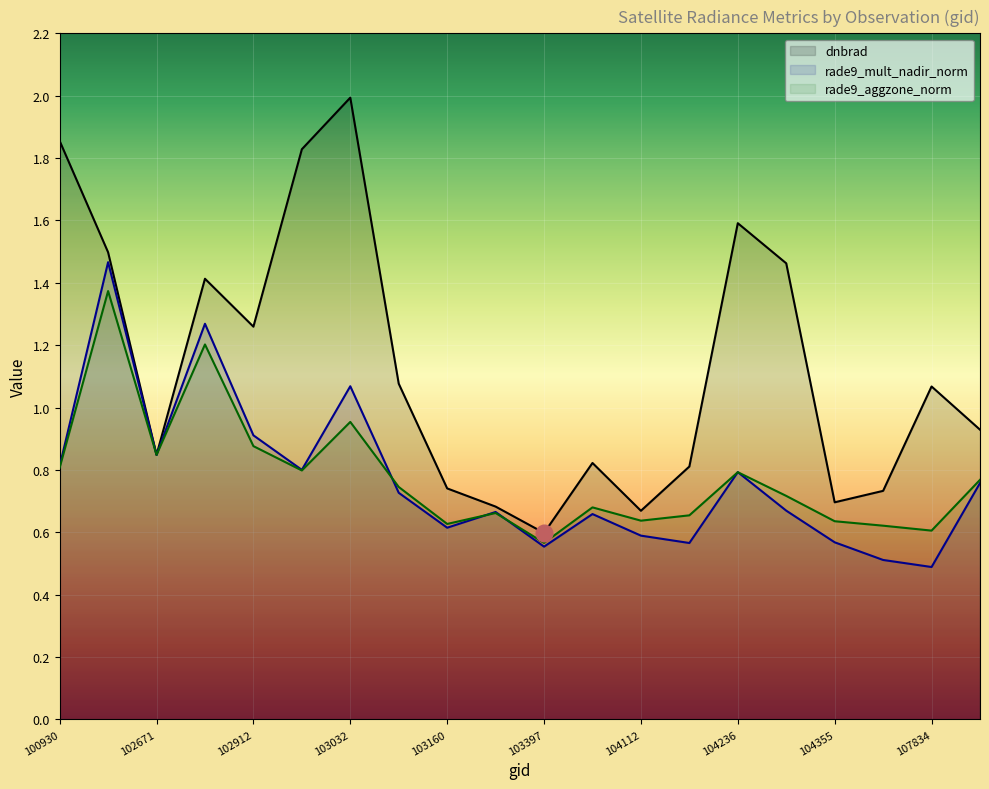

What is the average value of the rade9_aggzone_norm series?

0.8